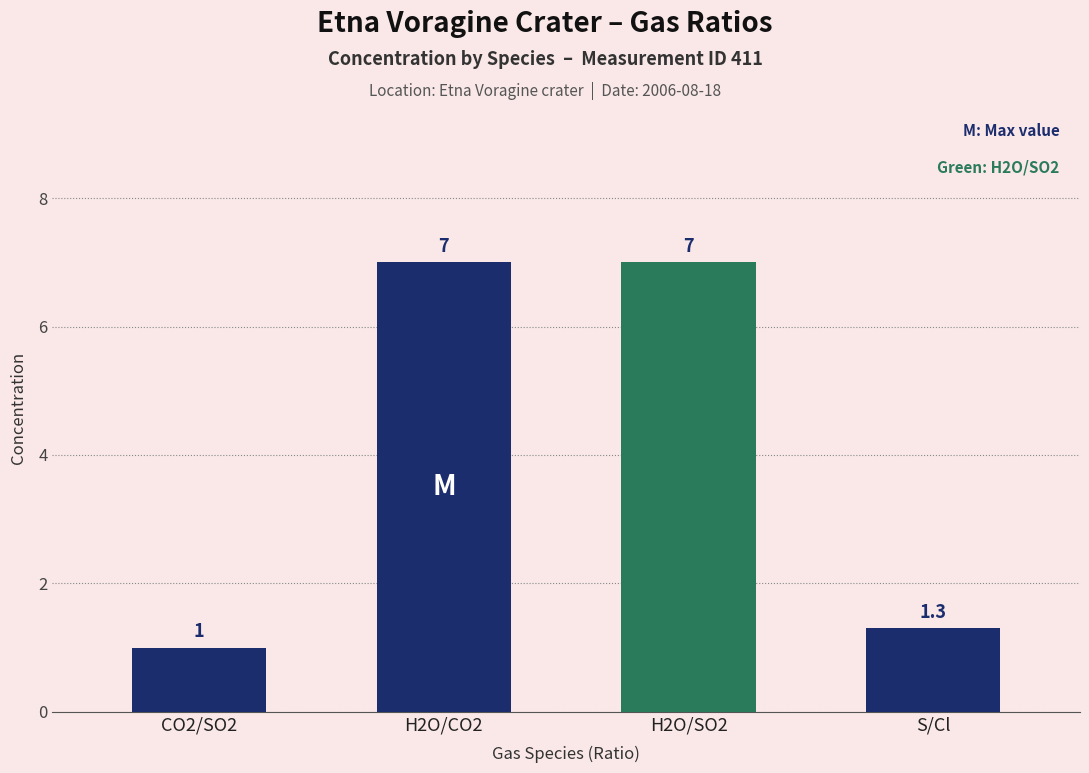

What is the difference between the values at H2O/SO2 and CO2/SO2?

6.0